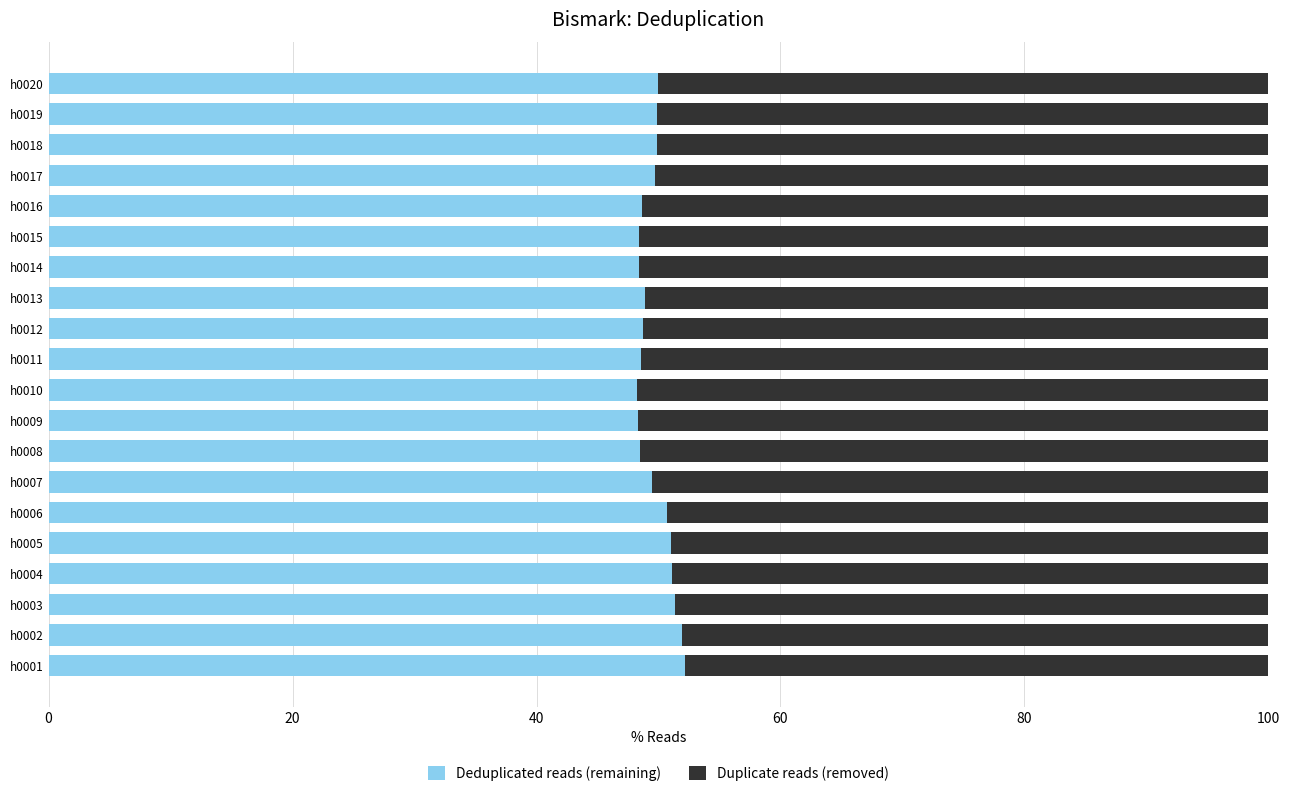

The Deduplicated reads (remaining) series shows 49.9 at h0019. True or false?

True